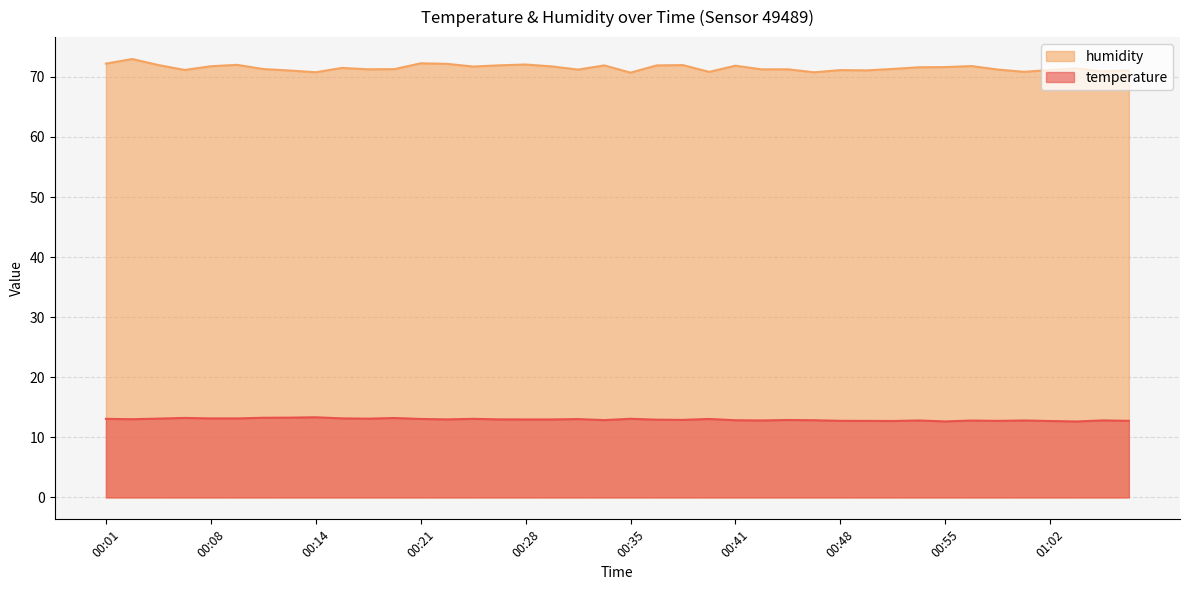

At which category is the sum across all series the highest?

00:03